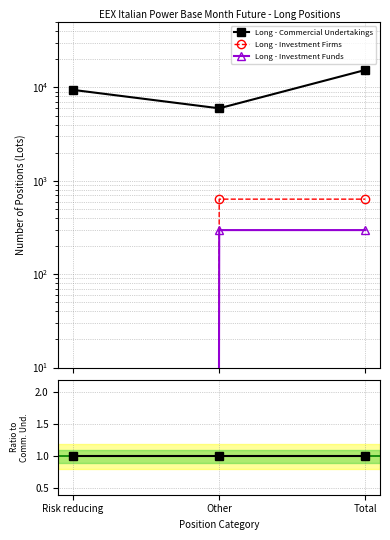

What are all the series names shown in the legend?

Long - Commercial Undertakings, Long - Investment Firms, Long - Investment Funds